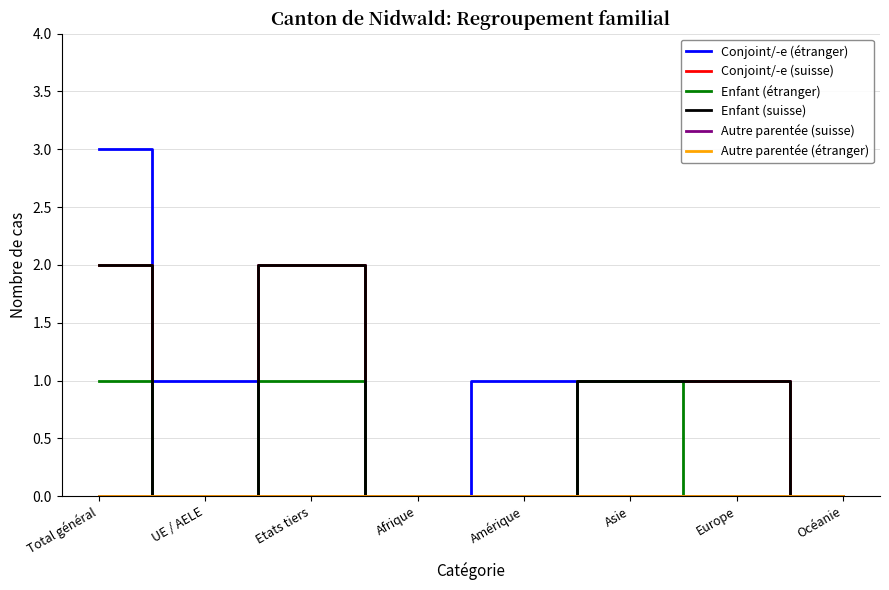

True or false: Autre parentée (étranger) has a value of 0 at Amérique.

True